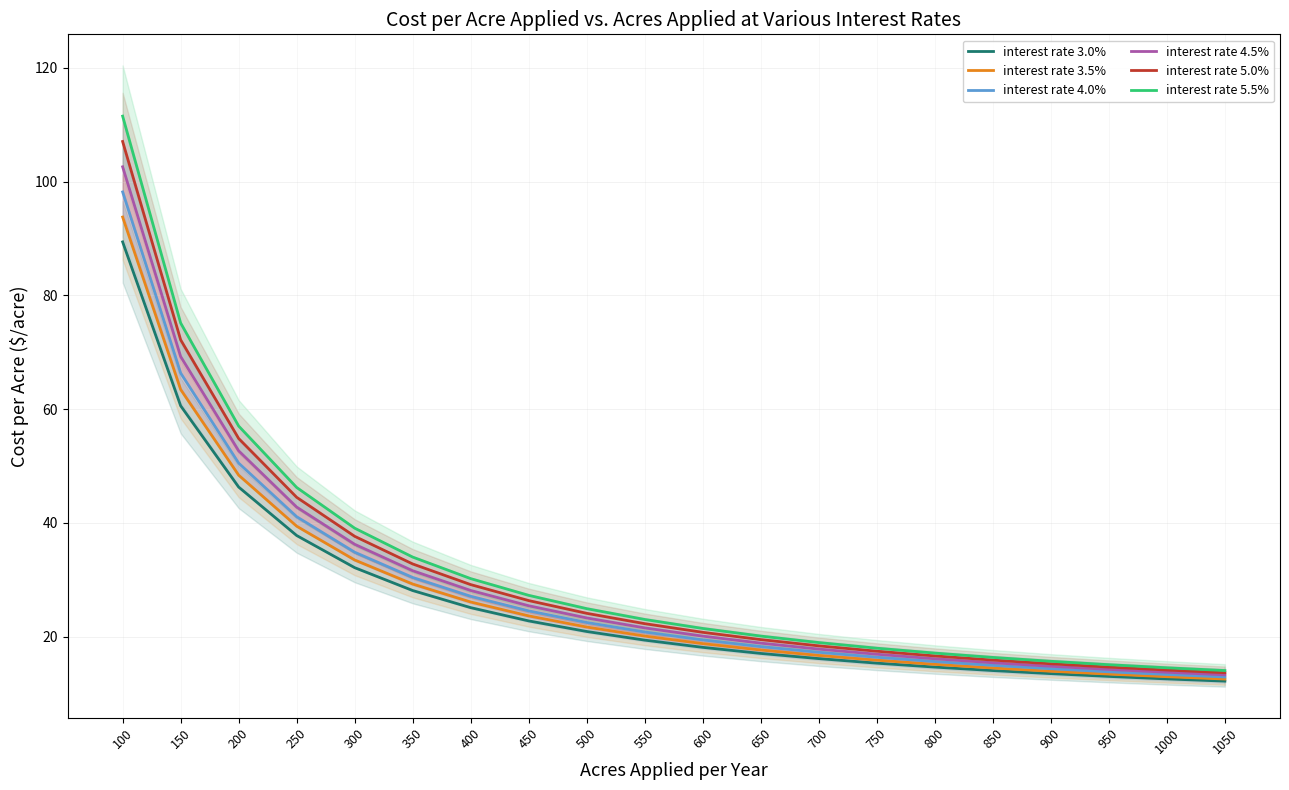

Which category has the highest value across all series?

100